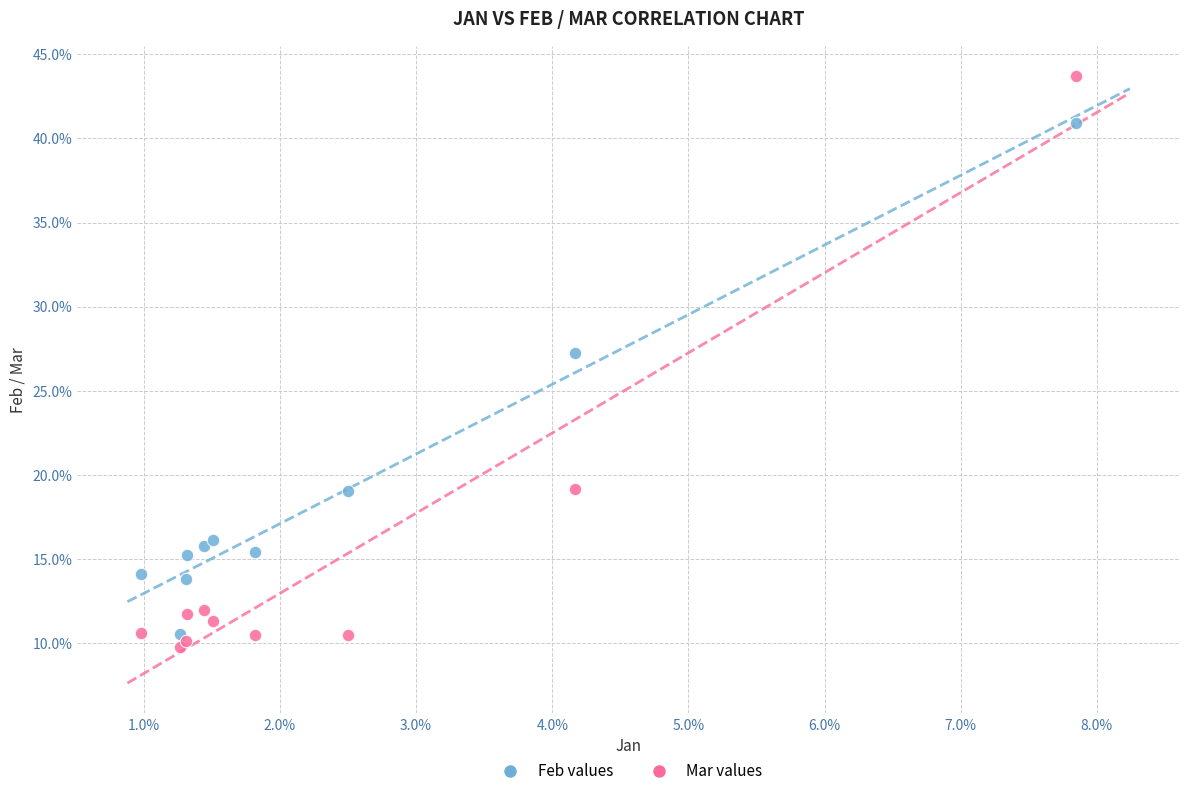

Which series has the largest Y range (max minus min)?

Mar values